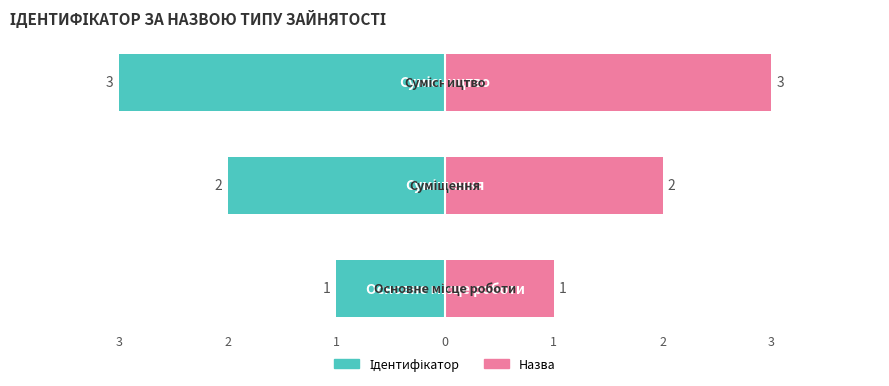

List the labels in order of value, smallest first.

Основне місце роботи, Суміщення, Сумісництво